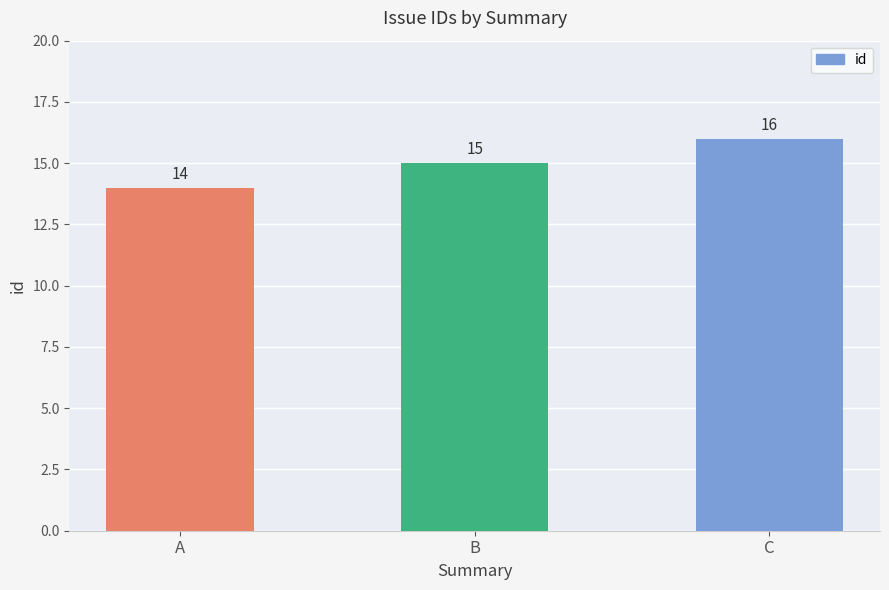

The value at A is 18. True or false?

False